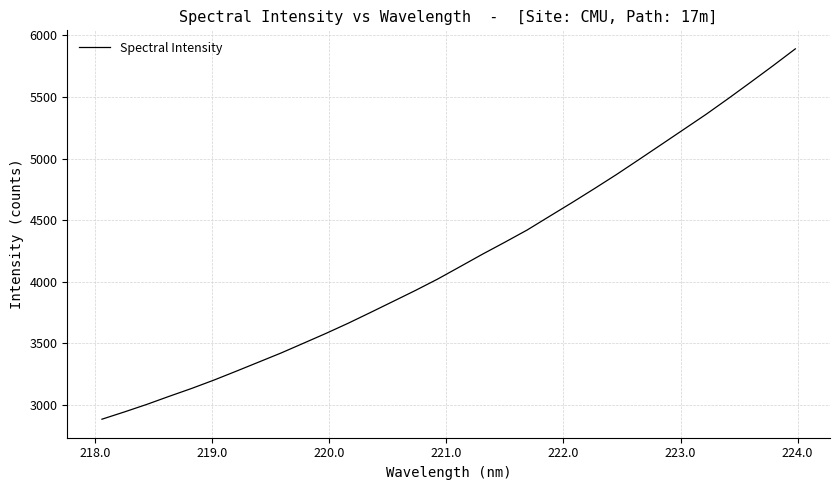

What is the maximum value shown in the chart?

5890.9